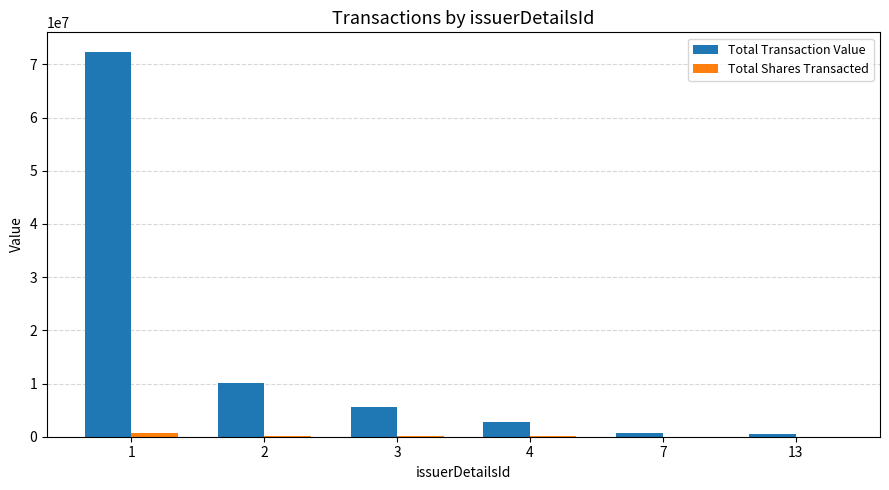

Is the value of Total Shares Transacted at 7 greater than the value of Total Transaction Value at 1?

No